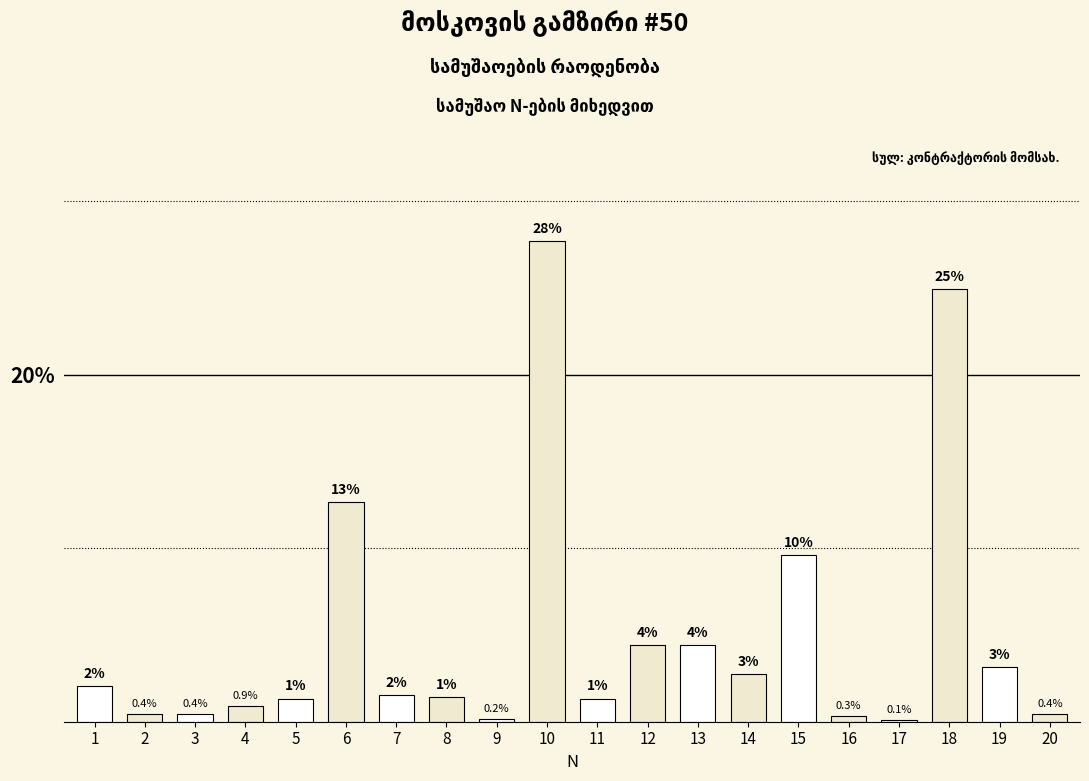

Which has a higher value, 4 or 19?

19